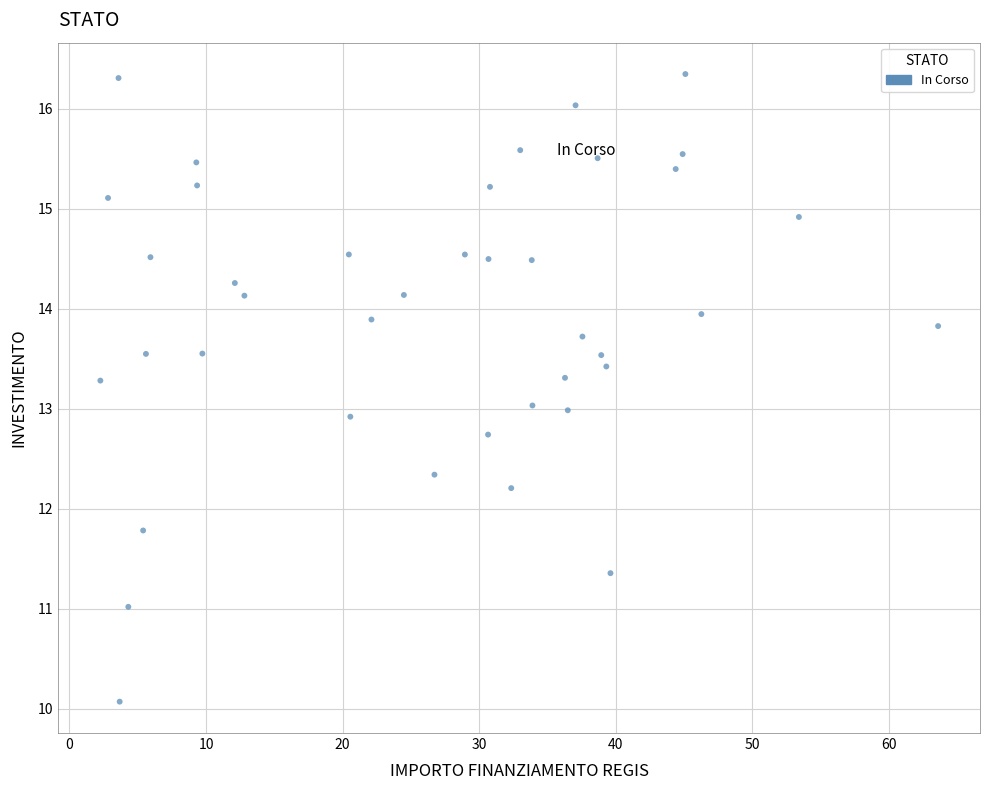

What is the range of X values (max minus min)?

61.4